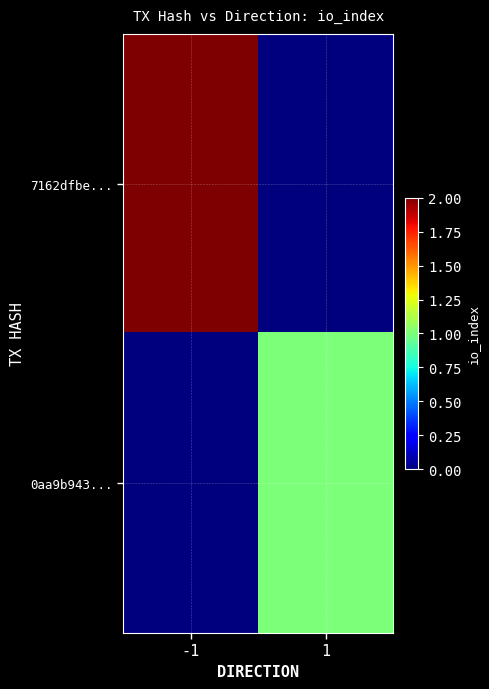

Rank the series at 1 from highest to lowest value.

0aa9b943..., 7162dfbe...